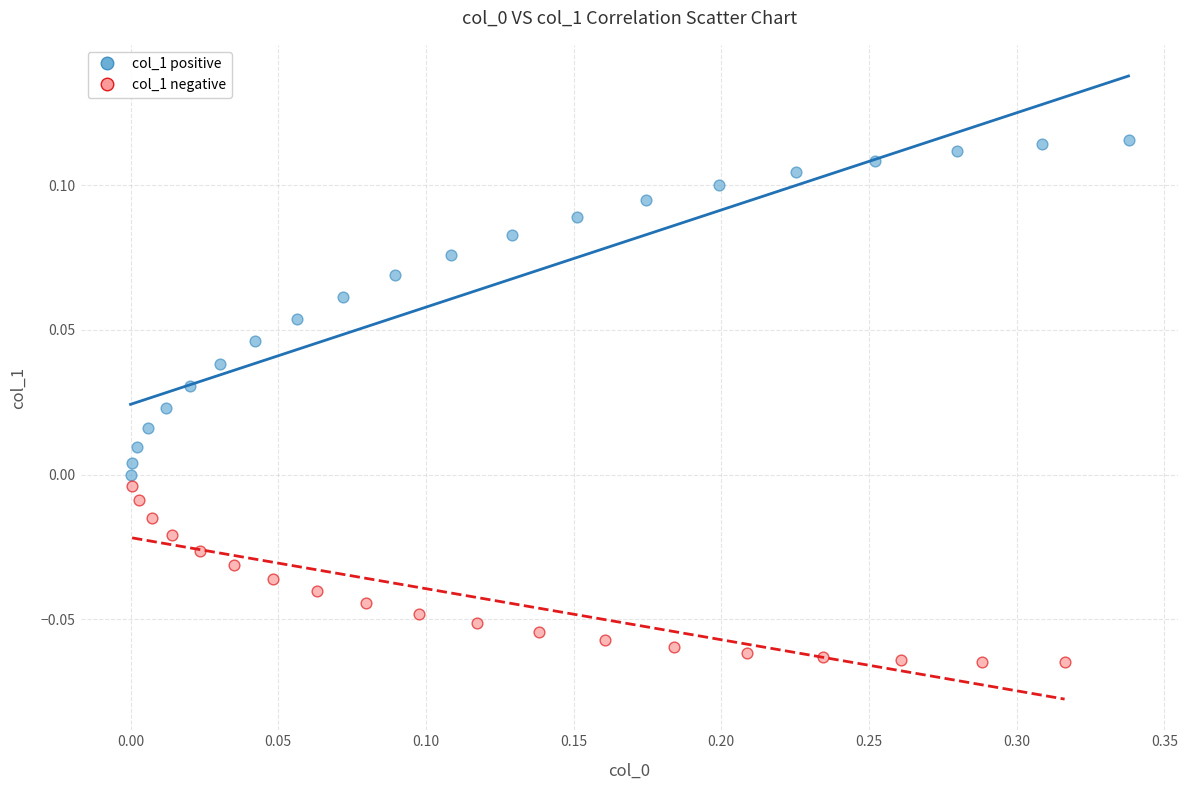

Which series has the widest spread of Y values?

col_1 positive